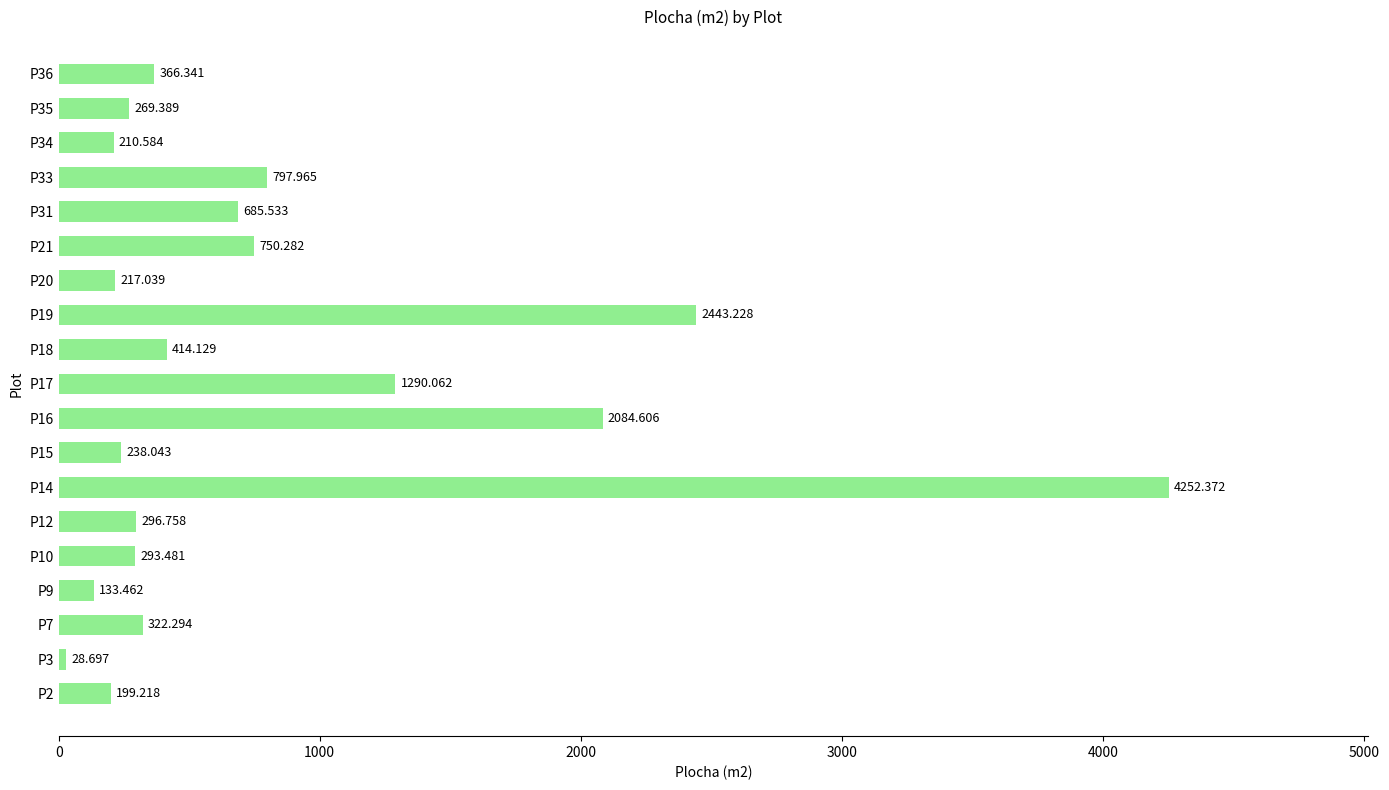

How many distinct data groups are displayed?

1